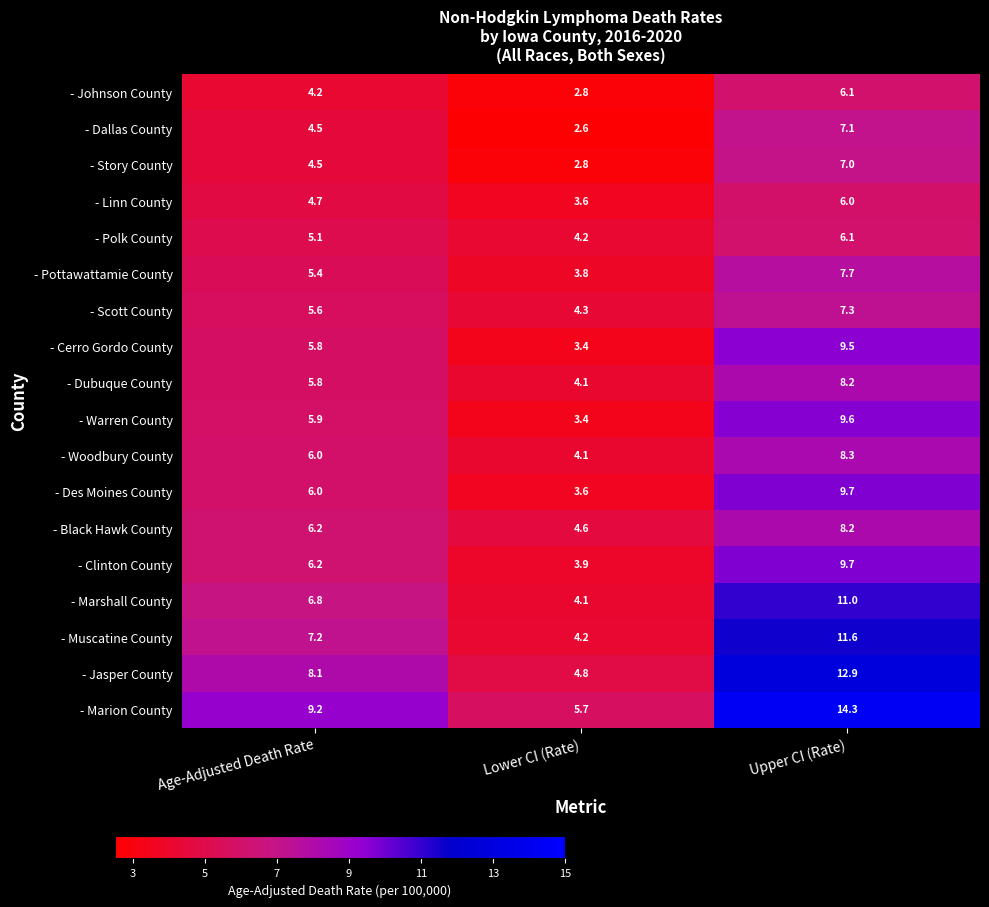

List the labels in order of - Des Moines County value, smallest first.

Lower CI (Rate), Age-Adjusted Death Rate, Upper CI (Rate)